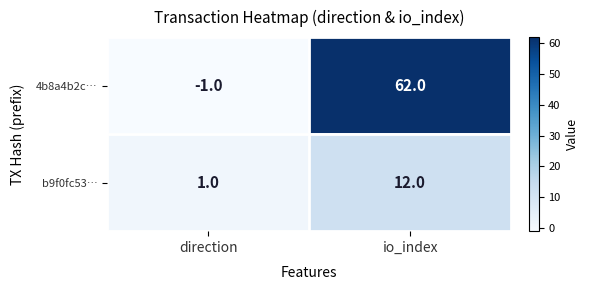

Is it true that b9f0fc53… equals 12 at io_index?

True